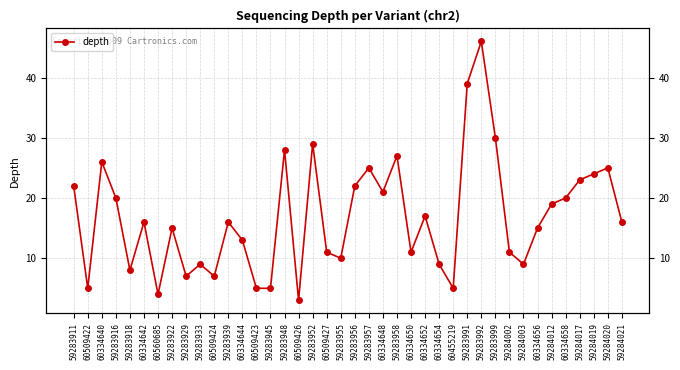

True or false: the data has more than 1 interior local peaks.

True